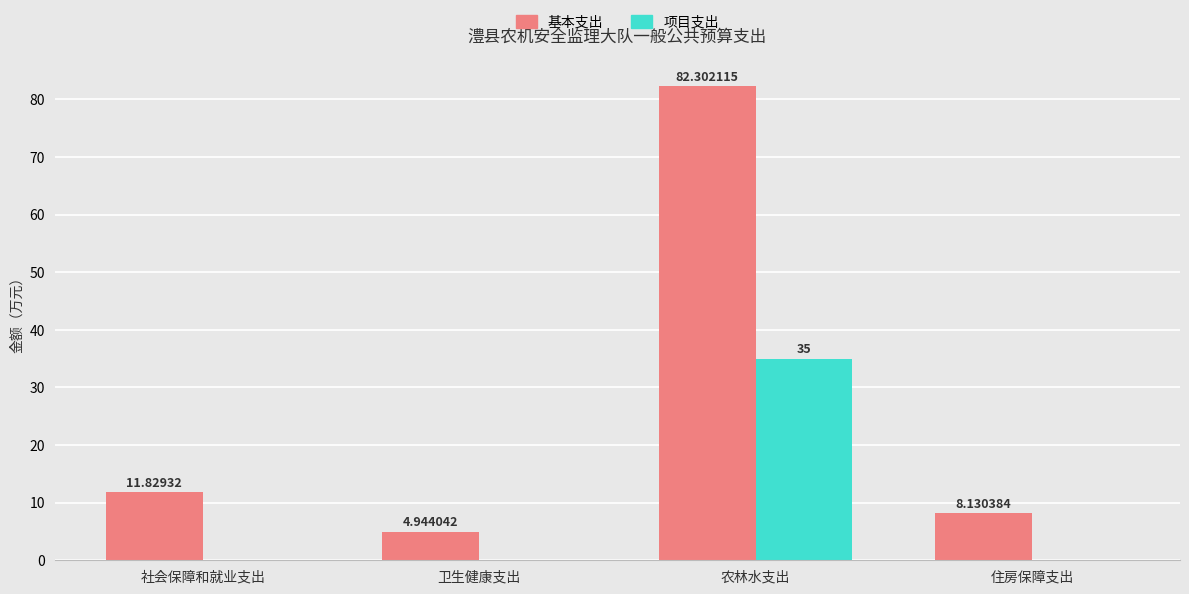

Which category has the highest value in the 基本支出 series?

农林水支出